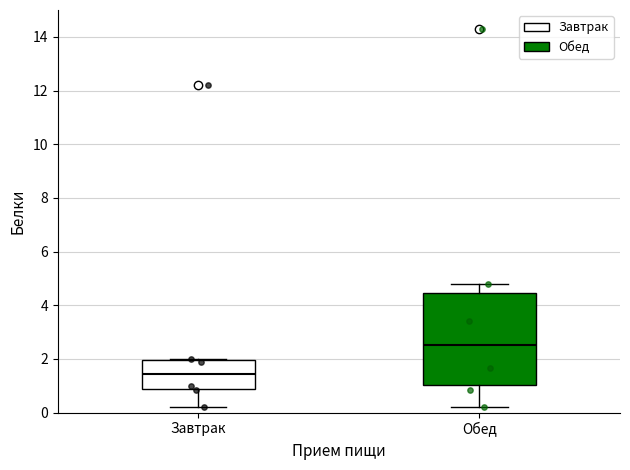

Reading left to right, read every box against the y-axis: the position of its median line, the range the box covers, and the ends of its whiskers. The values are not printed on the chart, so give them approximately, as read against the axis.

Завтрак: median 1.4, box 0.8 to 2.0, whiskers 0.2 to 2.0
Обед: median 2.6, box 1.0 to 4.4, whiskers 0.2 to 4.8